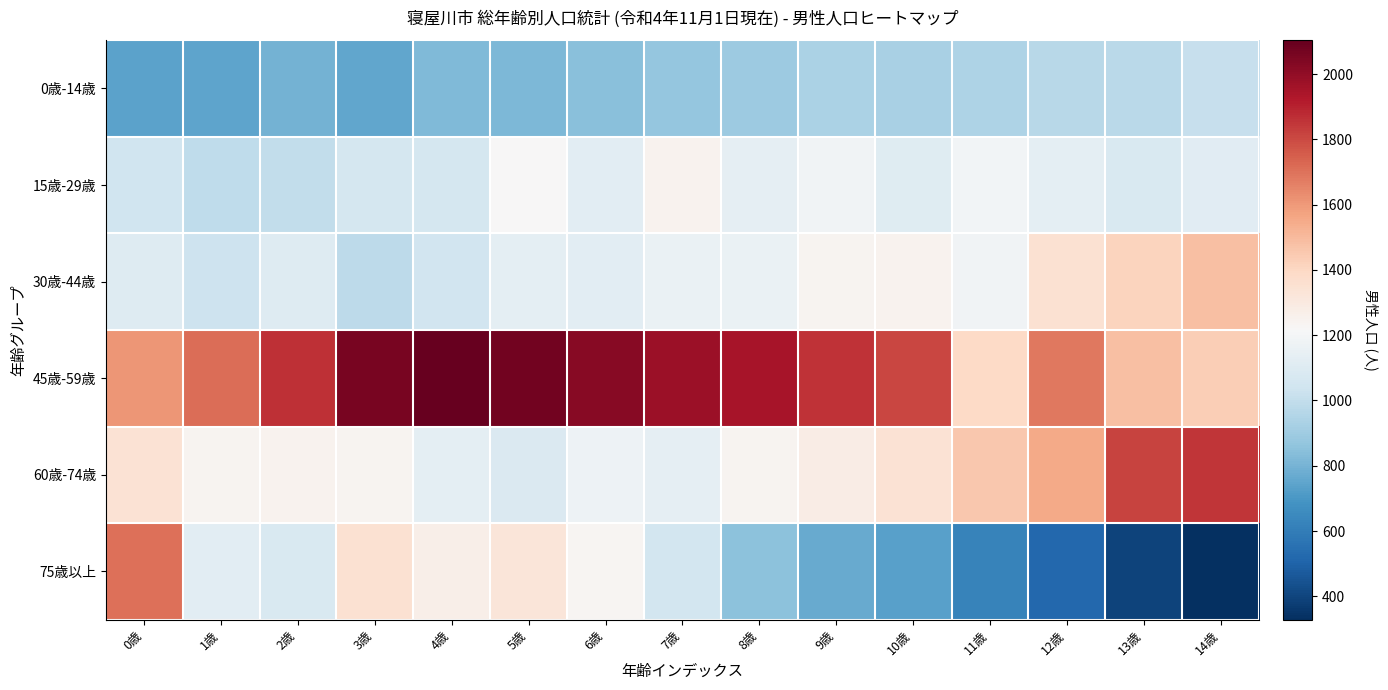

List the series in order of their peak value, lowest first.

0歳-14歳, 15歳-29歳, 30歳-44歳, 75歳以上, 60歳-74歳, 45歳-59歳